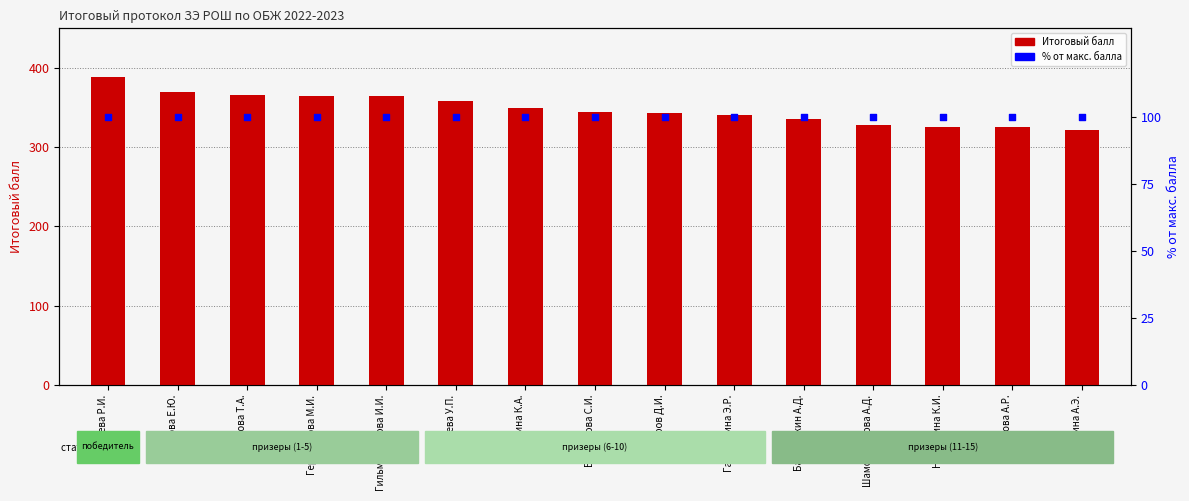

What is the total value across all series at Нуруллина К.И.?

426